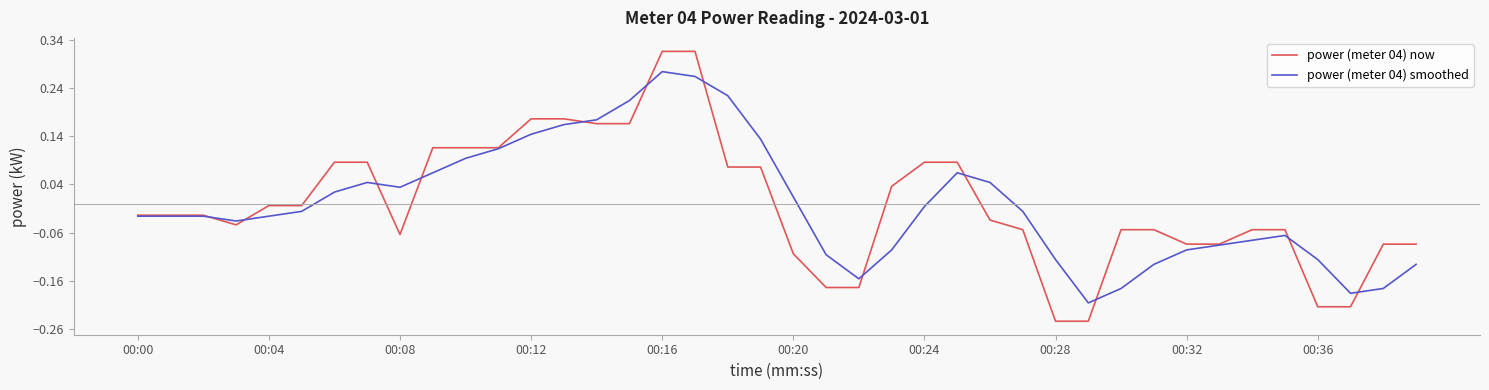

List the series in order of their peak value, highest first.

power (meter 04) now, power (meter 04) smoothed